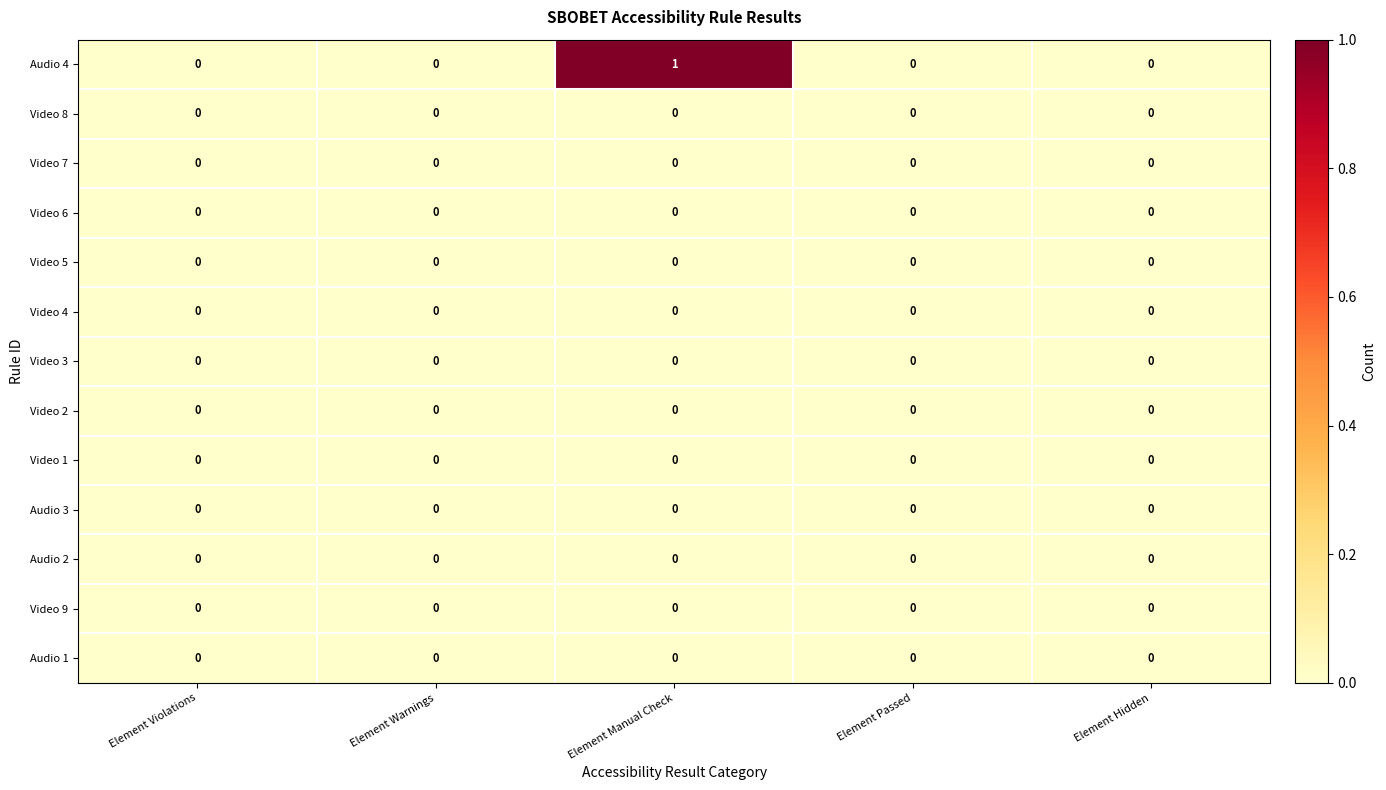

Which series has the largest total across all categories?

Audio 4